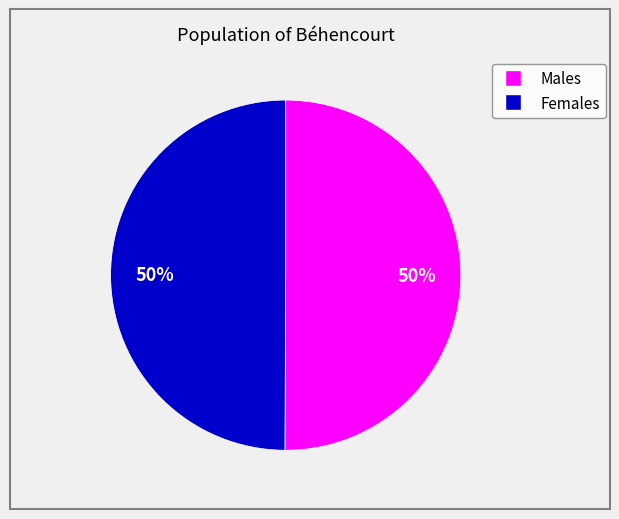

How many segments does this pie chart have?

2